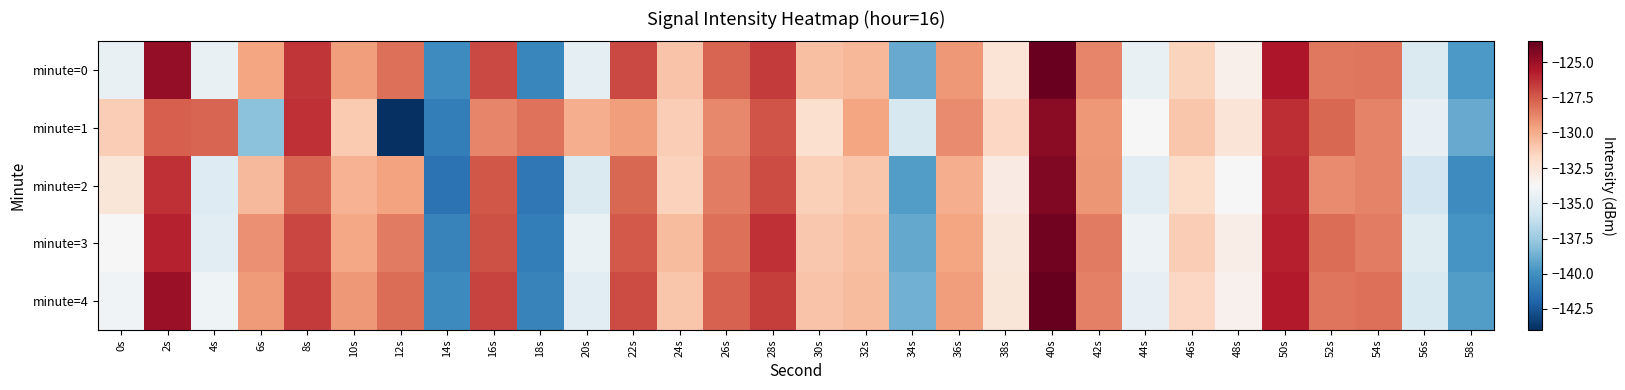

At 58s, list the series in order from largest to smallest.

minute=1, minute=4, minute=0, minute=3, minute=2